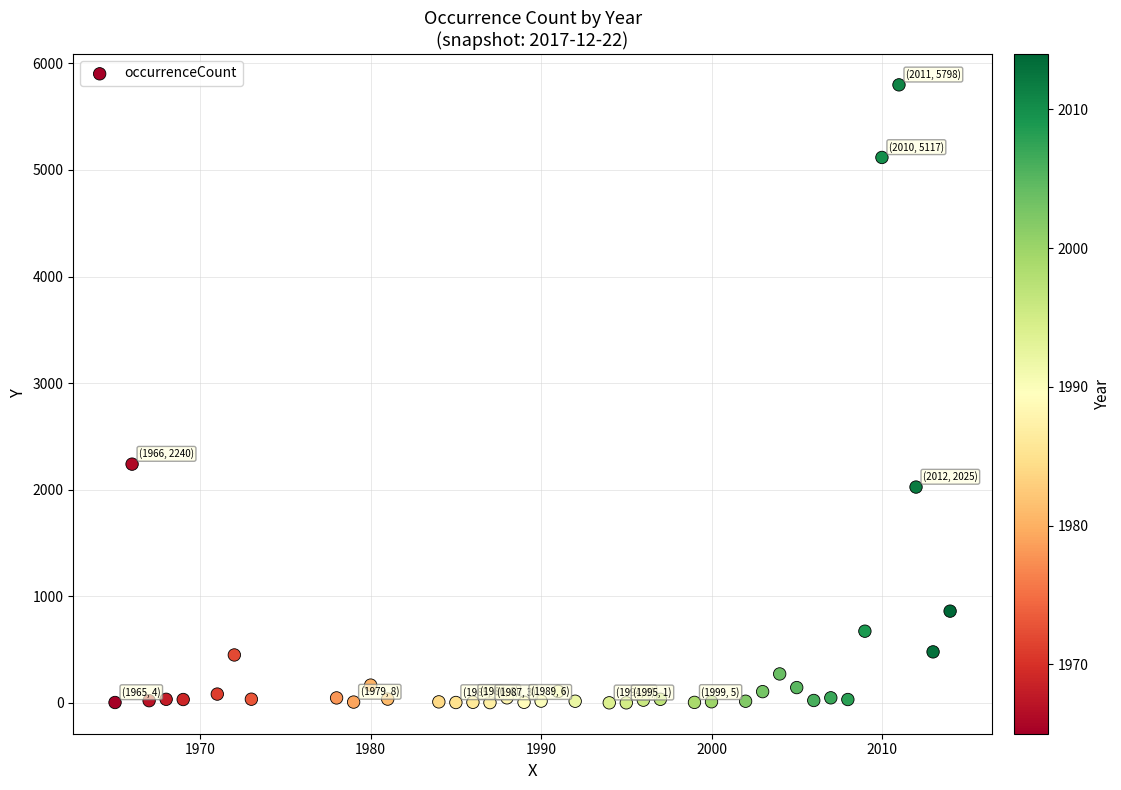

What is the range of Y values (max minus min)?

5797